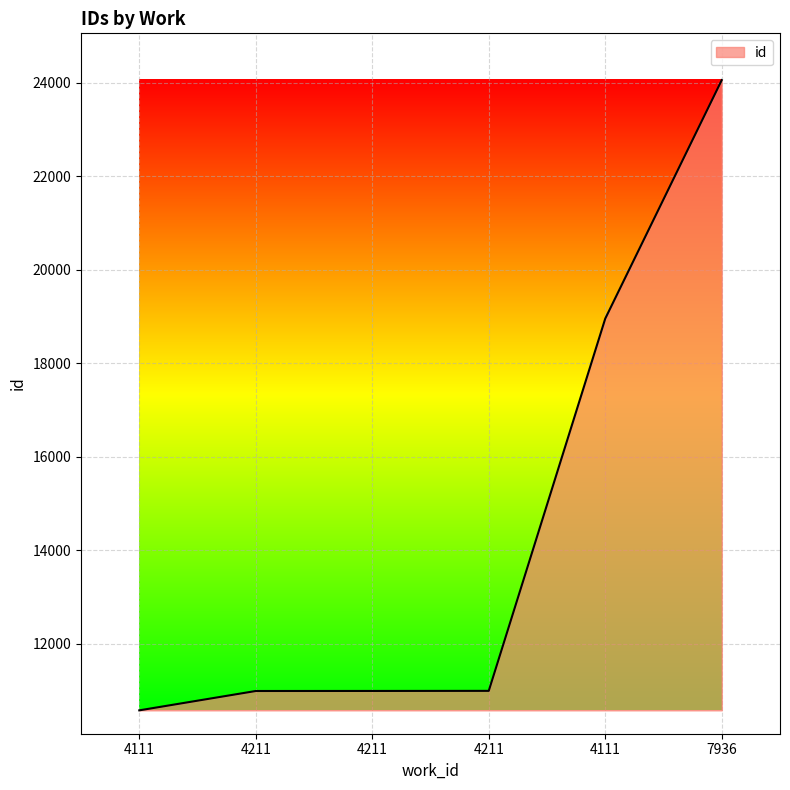

Where is the data nearest to the value 17311?

4111